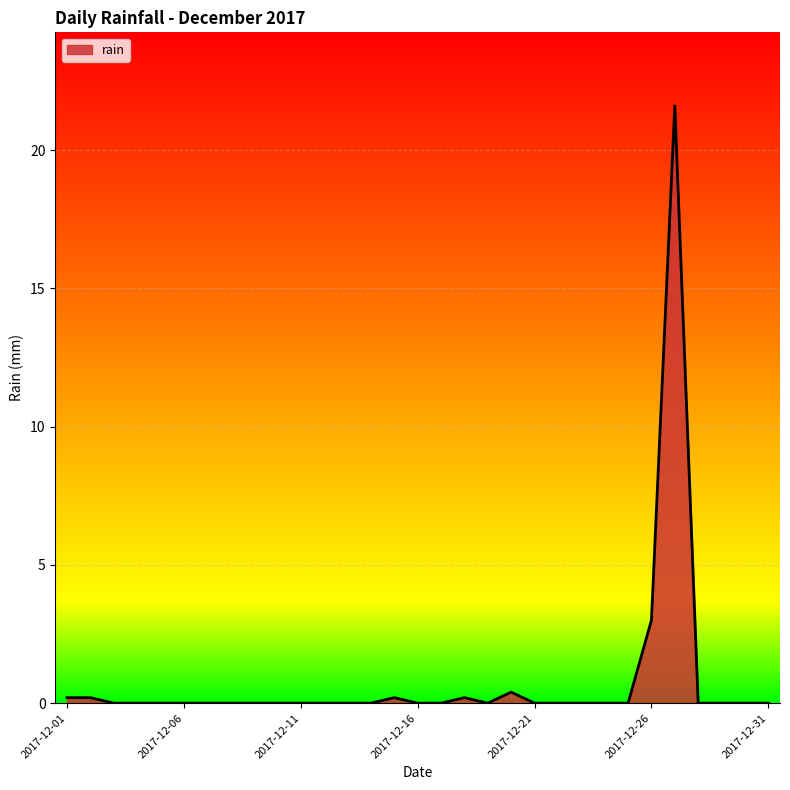

Reading left to right, extract all data points from this chart.

0.2	0.2	0.0	0.0	0.0	0.0	0.0	0.0	0.0	0.0	0.0	0.0	0.0	0.0	0.2	0.0	0.0	0.2	0.0	0.4	0.0	0.0	0.0	0.0	0.0	3.0	21.6	0.0	0.0	0.0	0.0